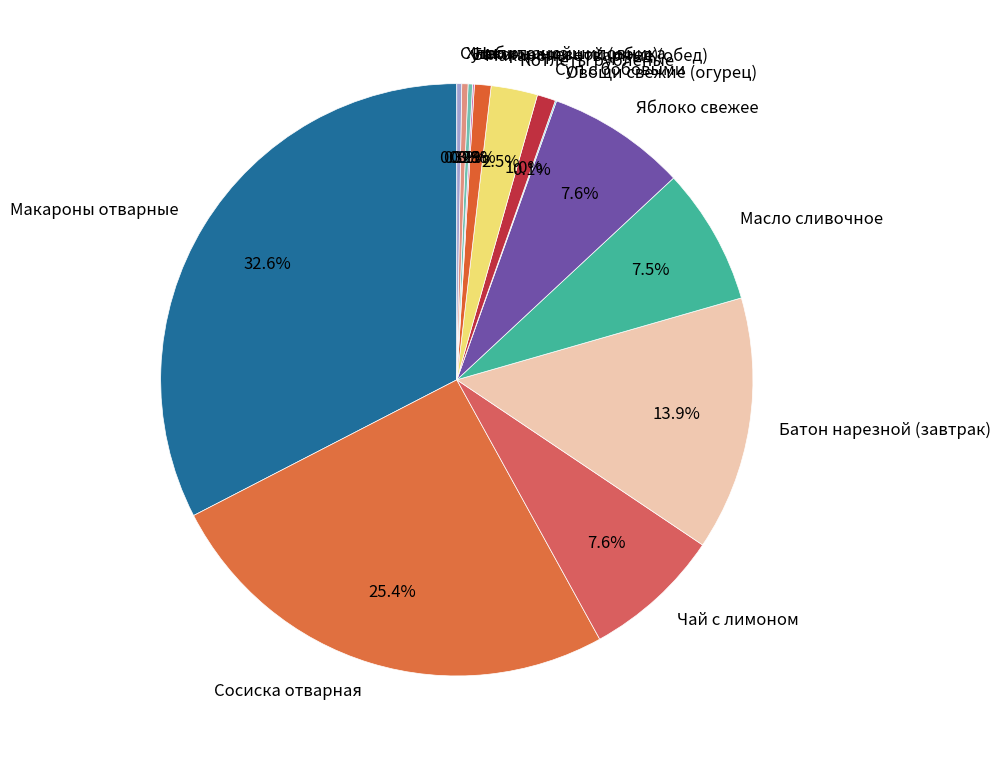

Is there any slice that represents more than half of the pie?

No